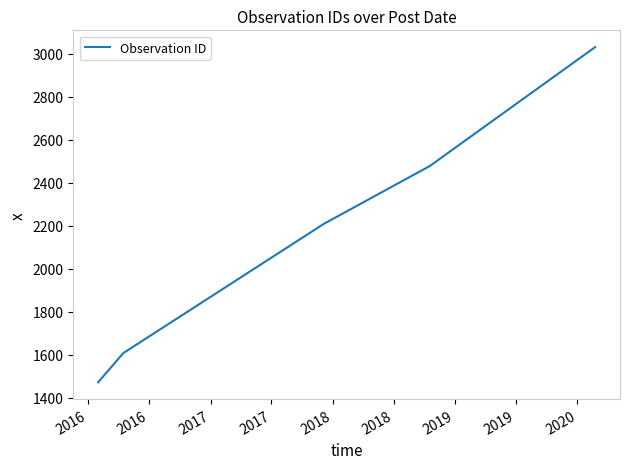

How many lines are shown in the chart?

1